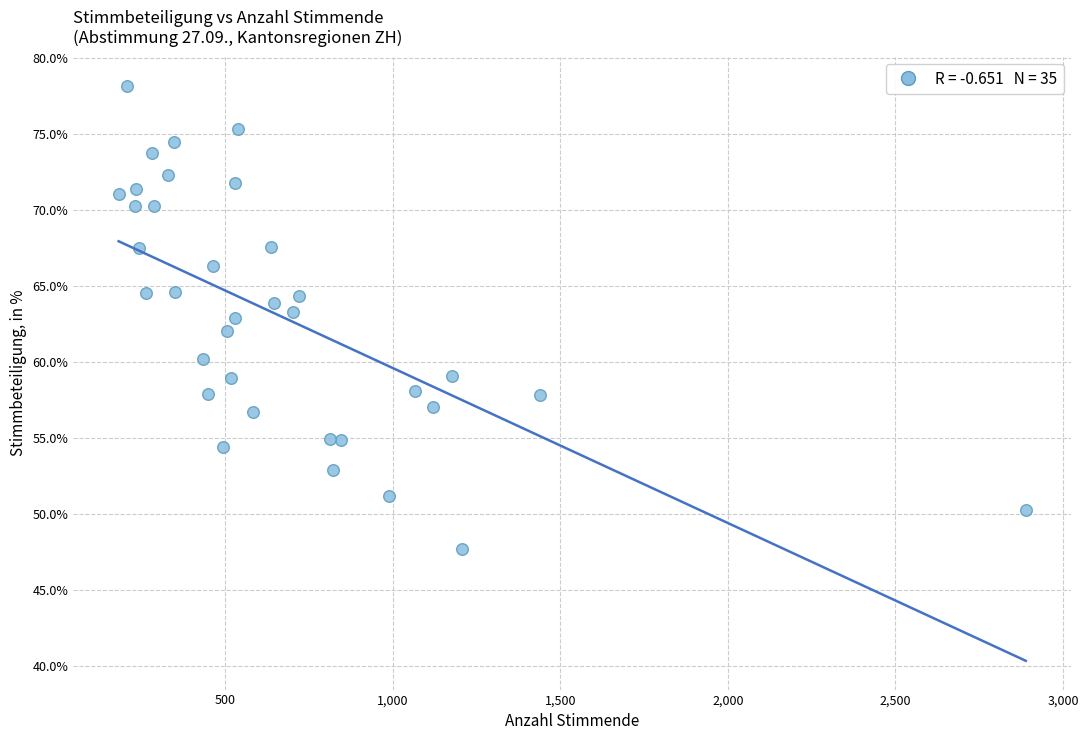

What is the range of X values (max minus min)?

2706.2